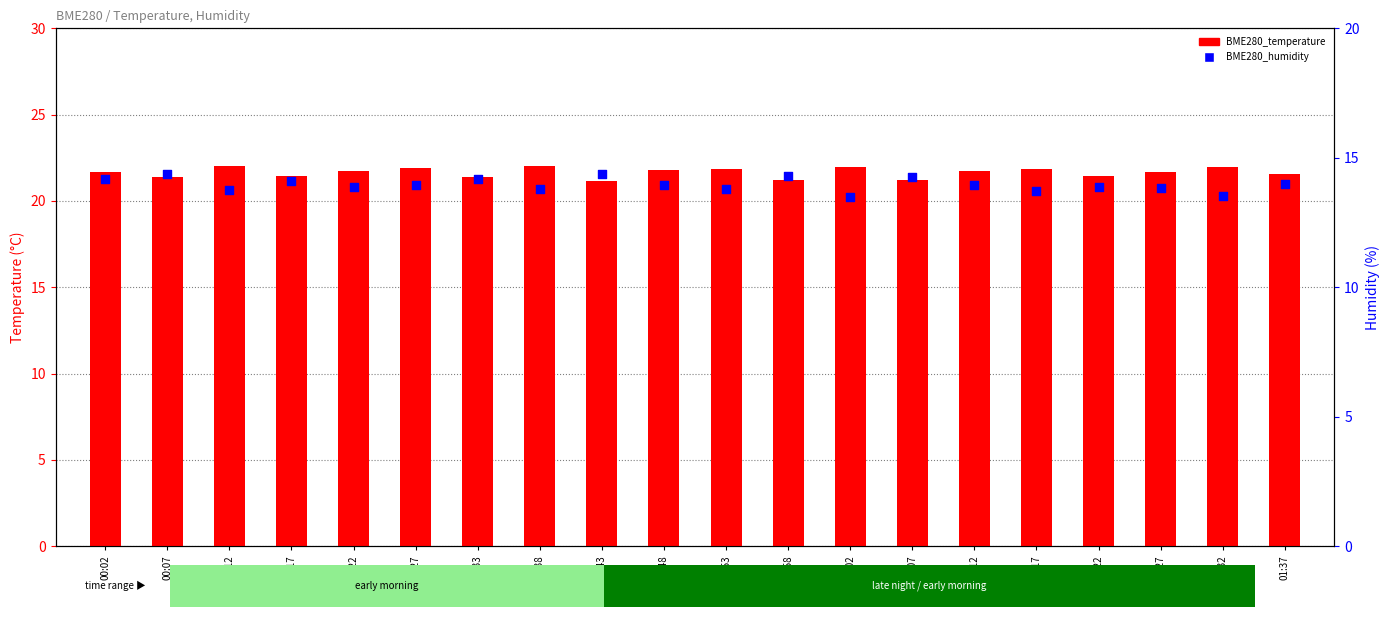

At which category is the sum across all series the highest?

00:02